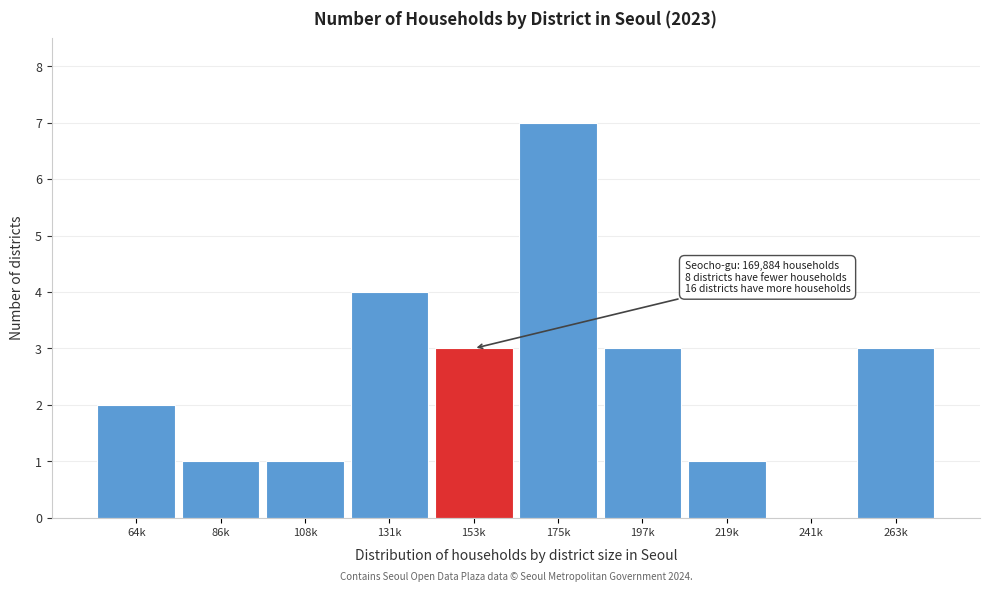

Reading left to right, list all the values displayed in this chart.

64k=2	86k=1	108k=1	131k=4	153k=3	175k=7	197k=3	219k=1	241k=0	263k=3